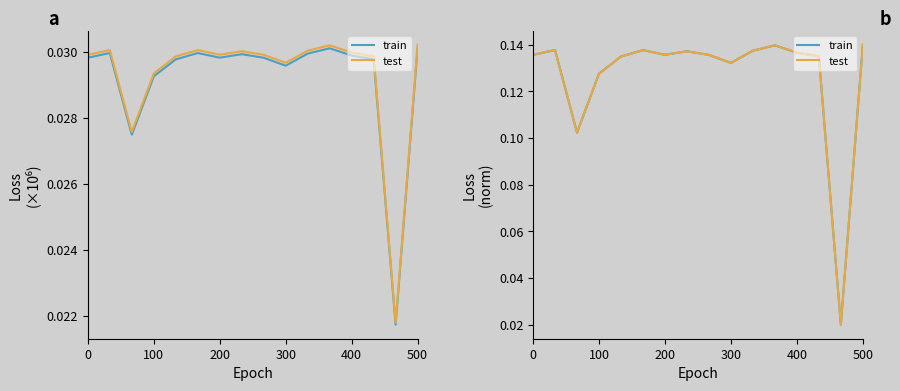

Reading left to right, extract all data points from this chart.

train: 0.1	0.1	0.1	0.1	0.1	0.1	0.1	0.1	0.1	0.1	0.1	0.1	0.1	0.1	0.0	0.1
test: 0.1	0.1	0.1	0.1	0.1	0.1	0.1	0.1	0.1	0.1	0.1	0.1	0.1	0.1	0.0	0.1